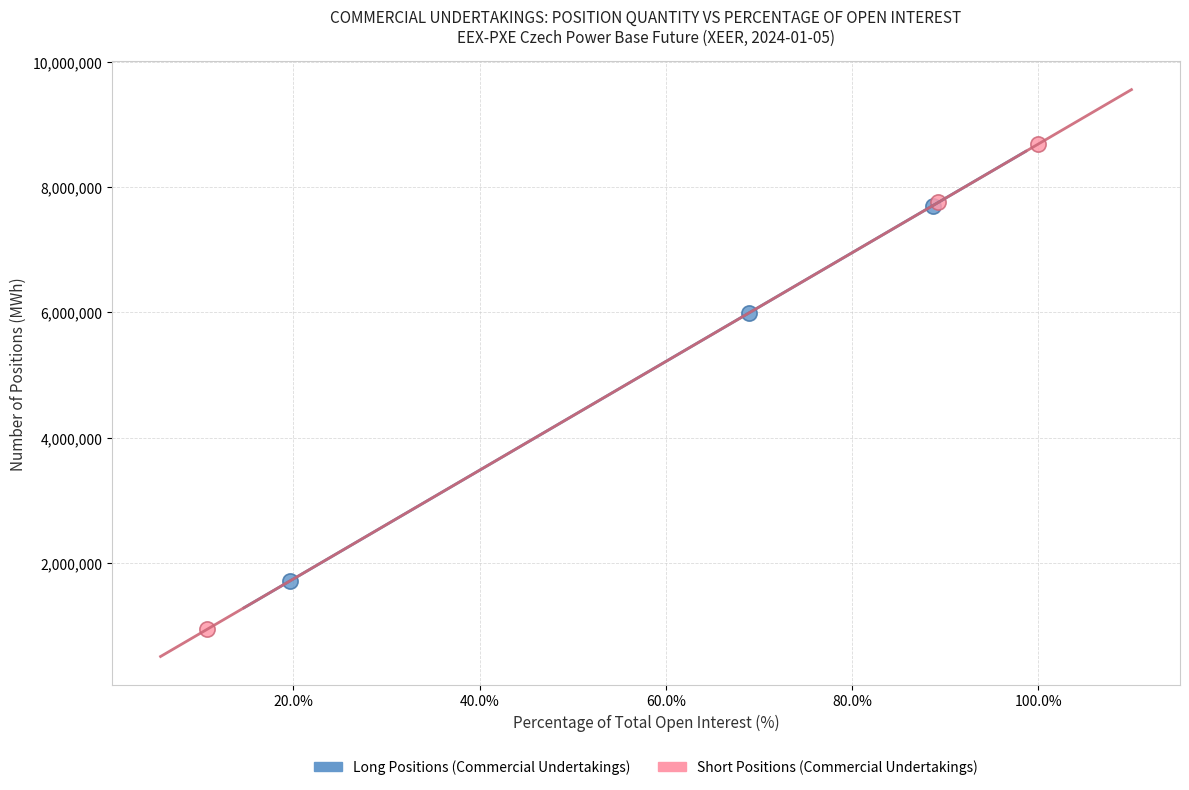

Which series has the largest Y range (max minus min)?

Short Positions (Commercial Undertakings)